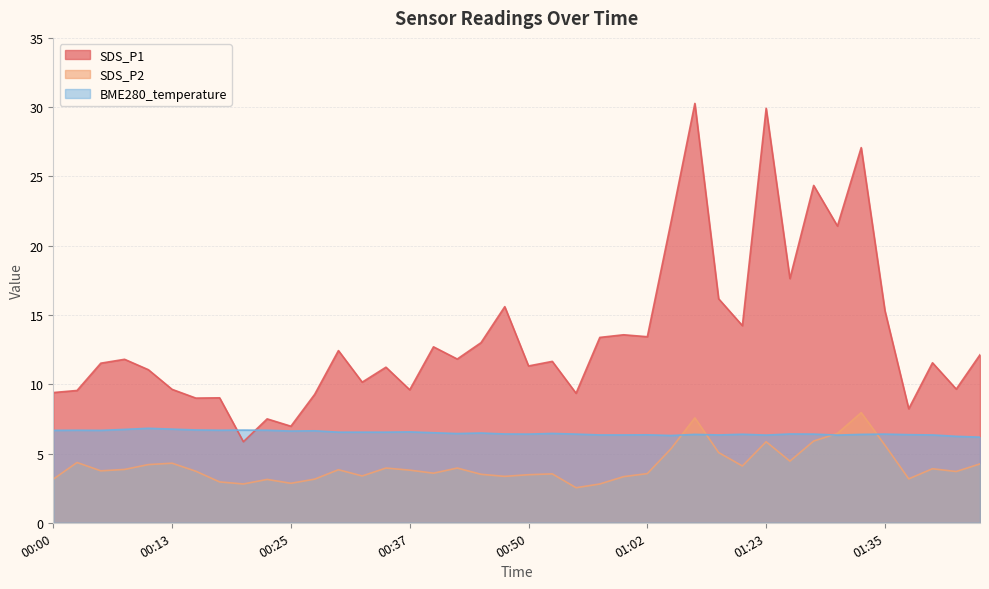

How many intersections are there between SDS_P2 and BME280_temperature?

4